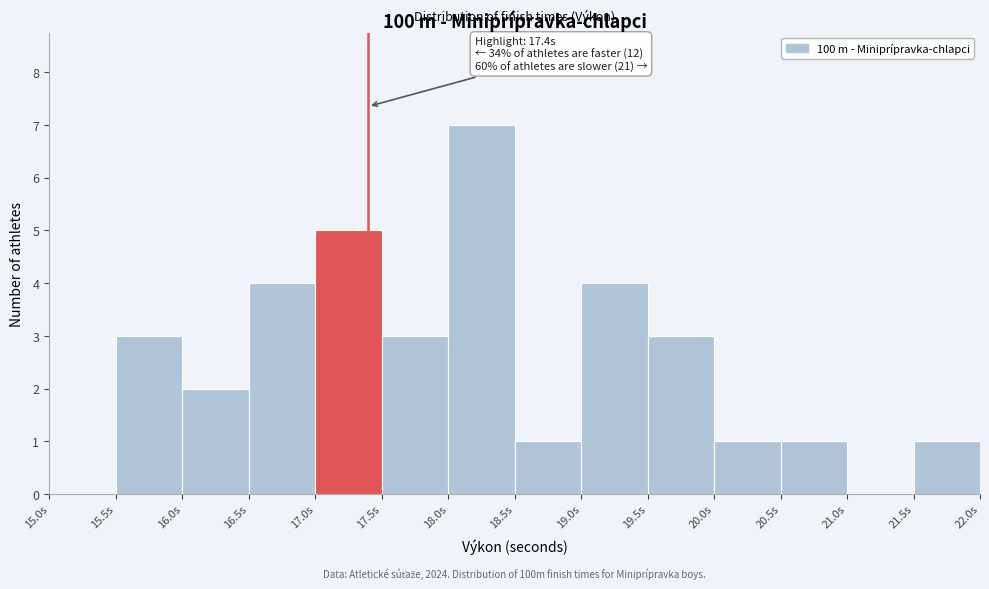

Over which range of the x-axis is the bar tallest?

18.0 to 18.5